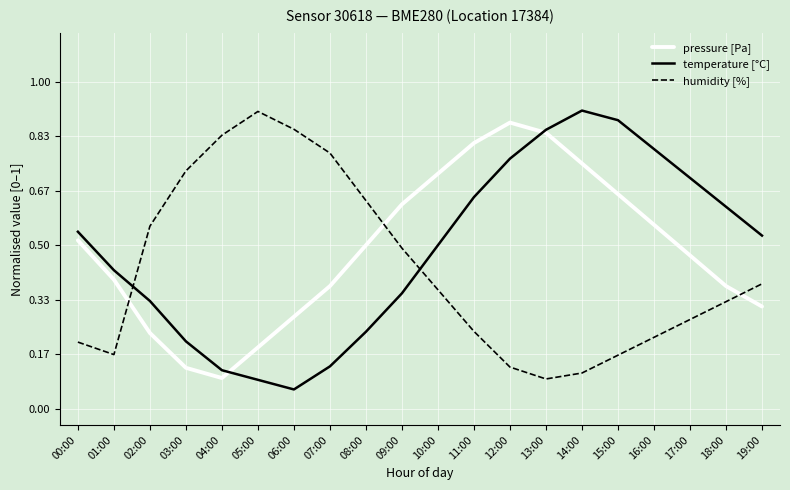

What position from the left is 16:00?

17